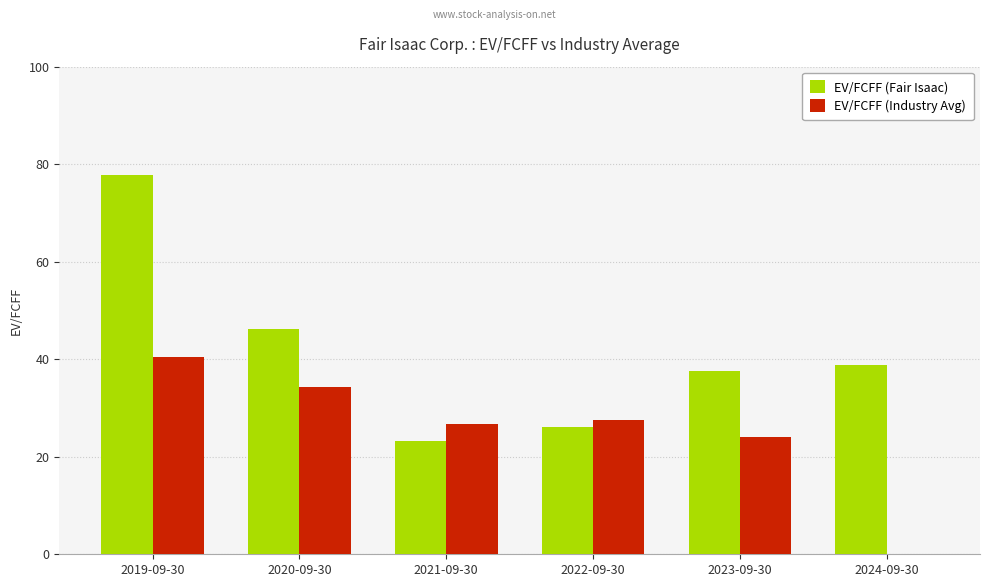

How many groups of bars are there?

6